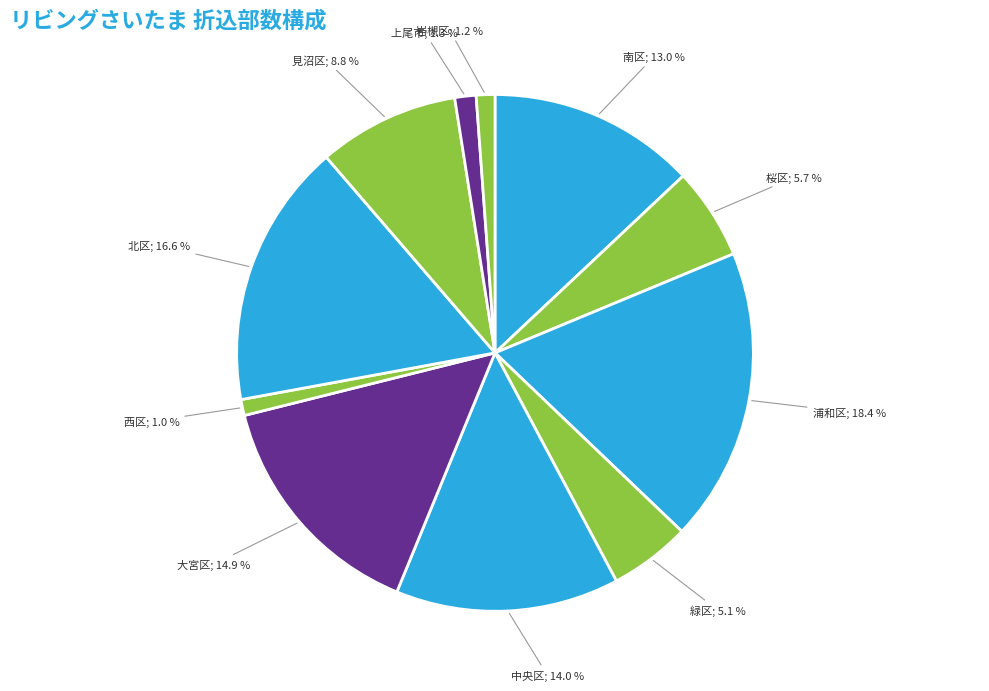

Count the number of slices in the pie.

11